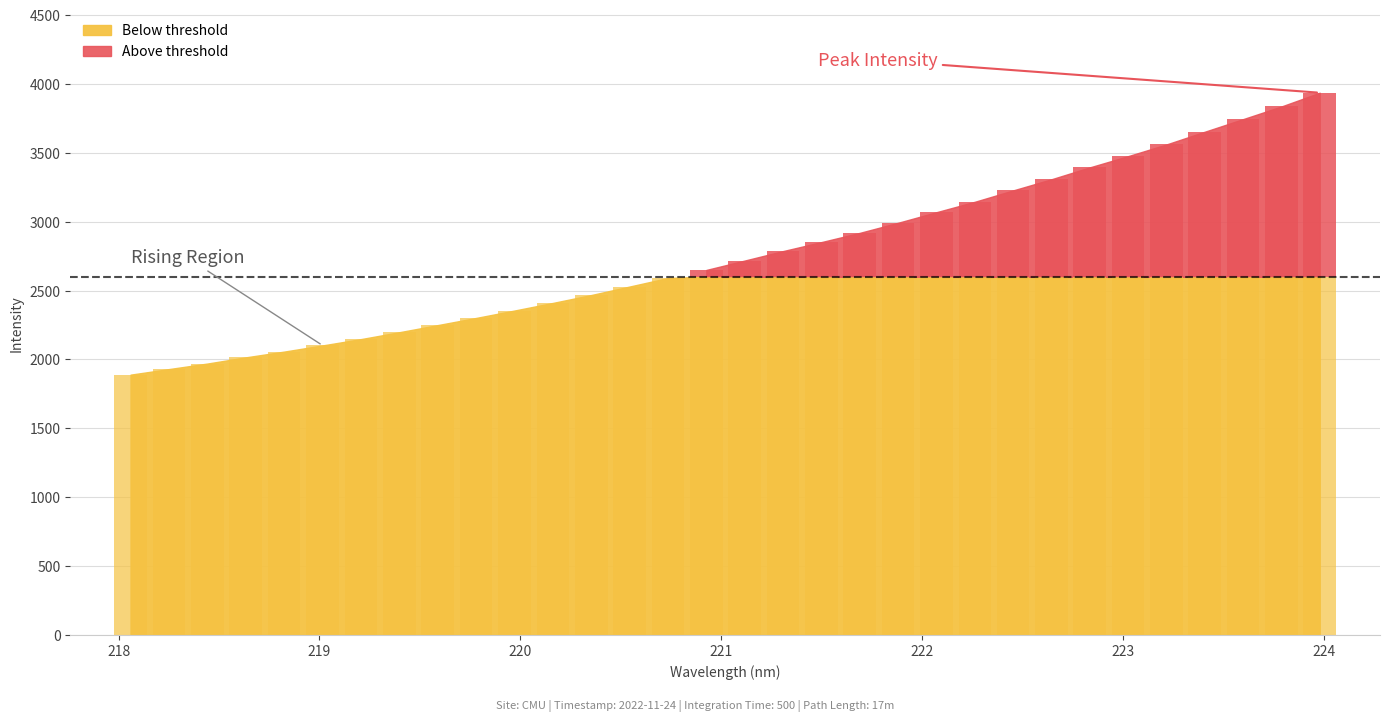

List the labels in order of value, largest first.

223.9802, 223.7895, 223.5987, 223.408, 223.2172, 223.0264, 222.8355, 222.6447, 222.4538, 222.263, 222.0721, 221.8812, 221.6902, 221.4993, 221.3083, 221.1174, 220.9264, 220.7354, 220.5444, 220.3533, 220.1623, 219.9712, 219.7801, 219.589, 219.3979, 219.2067, 219.0156, 218.8244, 218.6332, 218.442, 218.2508, 218.0596